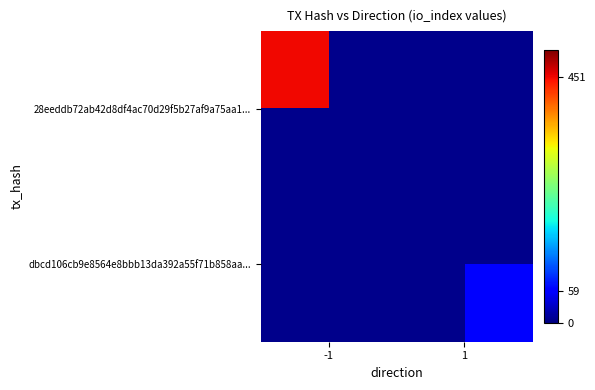

How many data points does each series have?

2